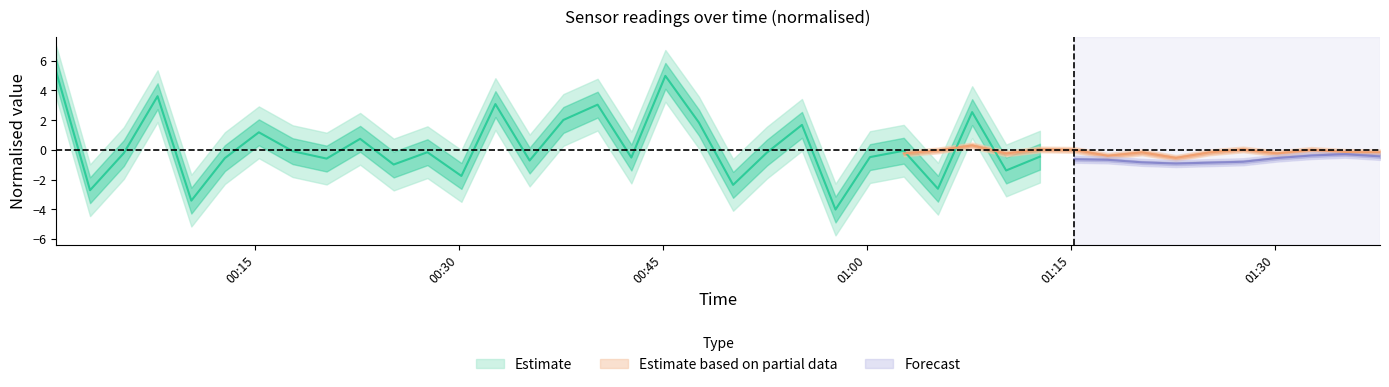

What is the difference between the second highest and second lowest values in the SDS_P1 series?

8.7